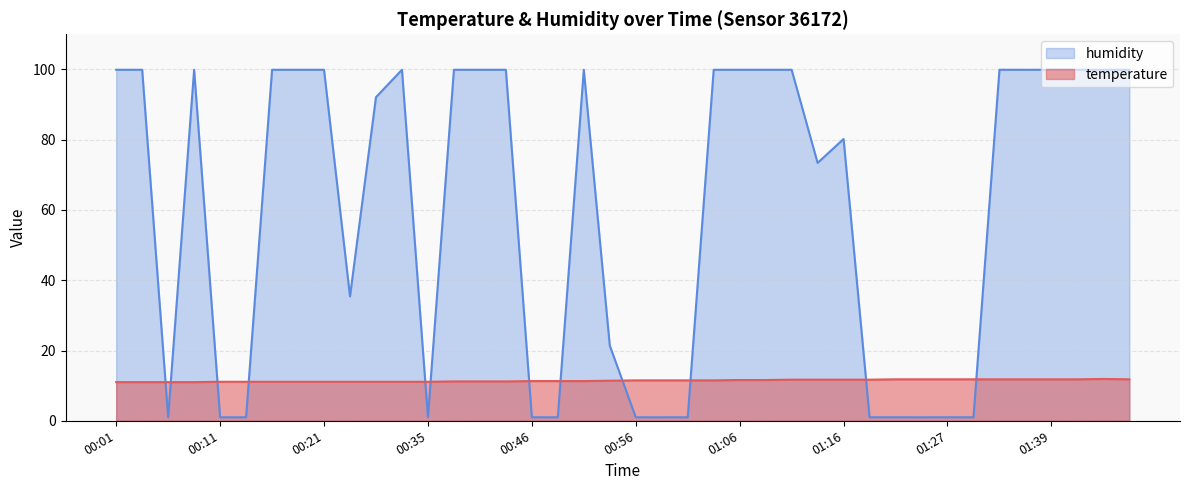

What is the smallest value displayed?

1.0